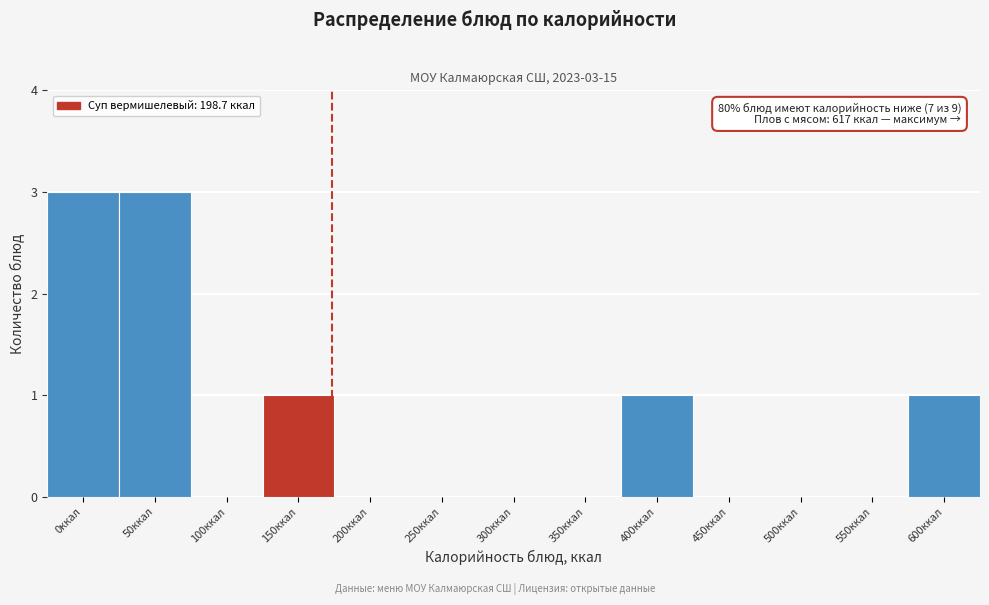

Reading left to right, list all the values displayed in this chart.

0ккал=3	50ккал=3	100ккал=0	150ккал=1	200ккал=0	250ккал=0	300ккал=0	350ккал=0	400ккал=1	450ккал=0	500ккал=0	550ккал=0	600ккал=1